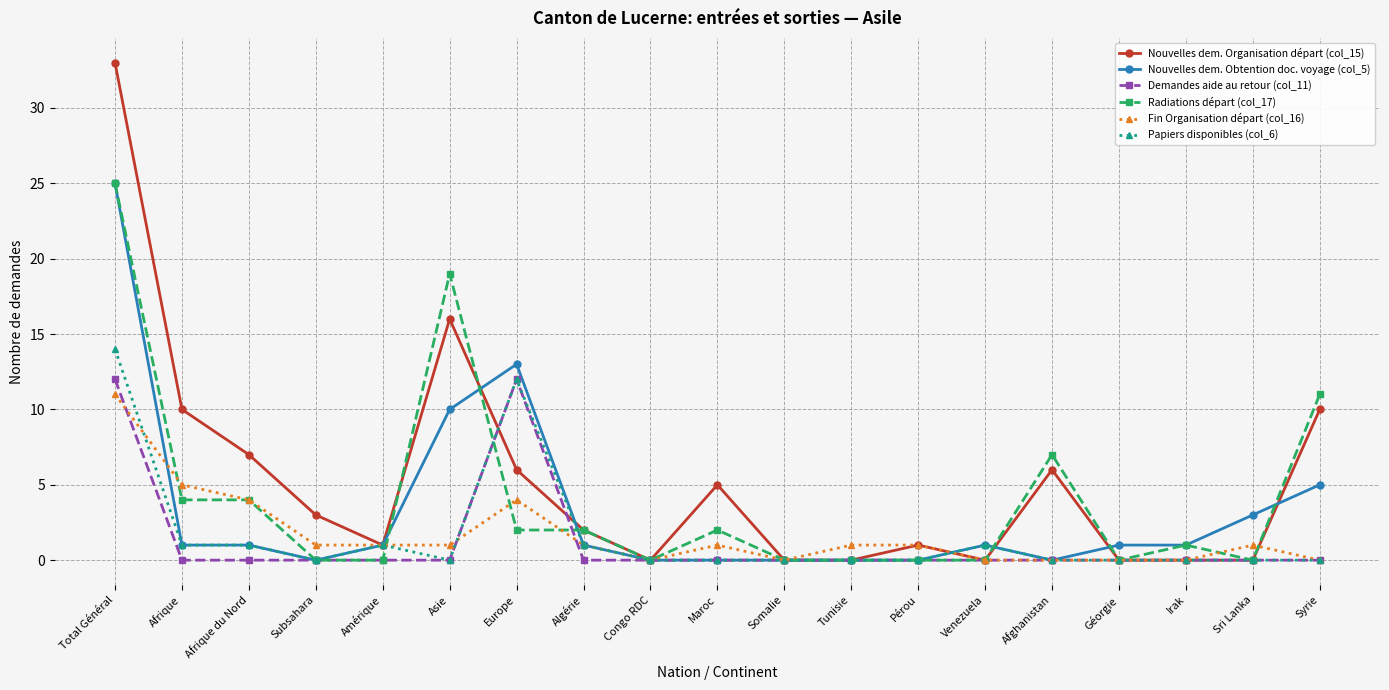

Where is the first local maximum for Nouvelles dem. Organisation départ (col_15)?

Asie